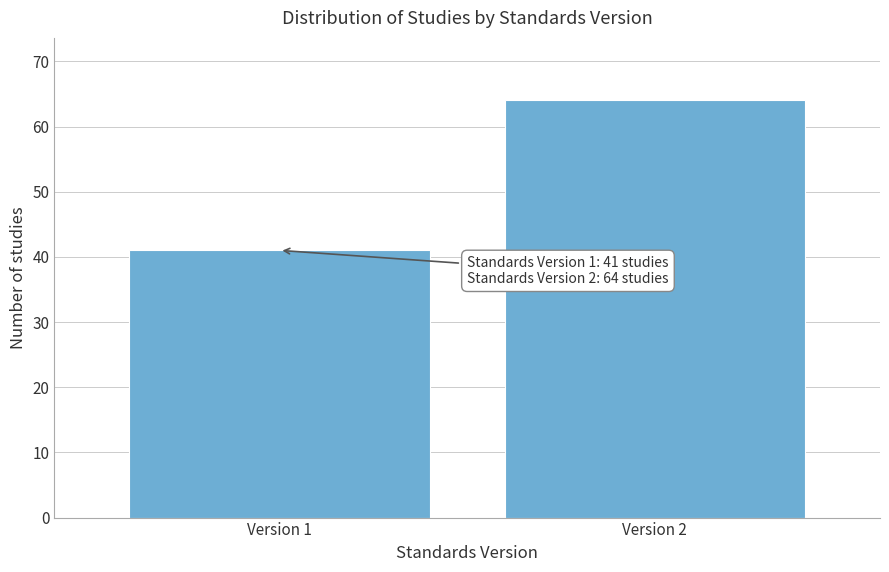

Reading left to right, extract all data points from this chart.

41	64